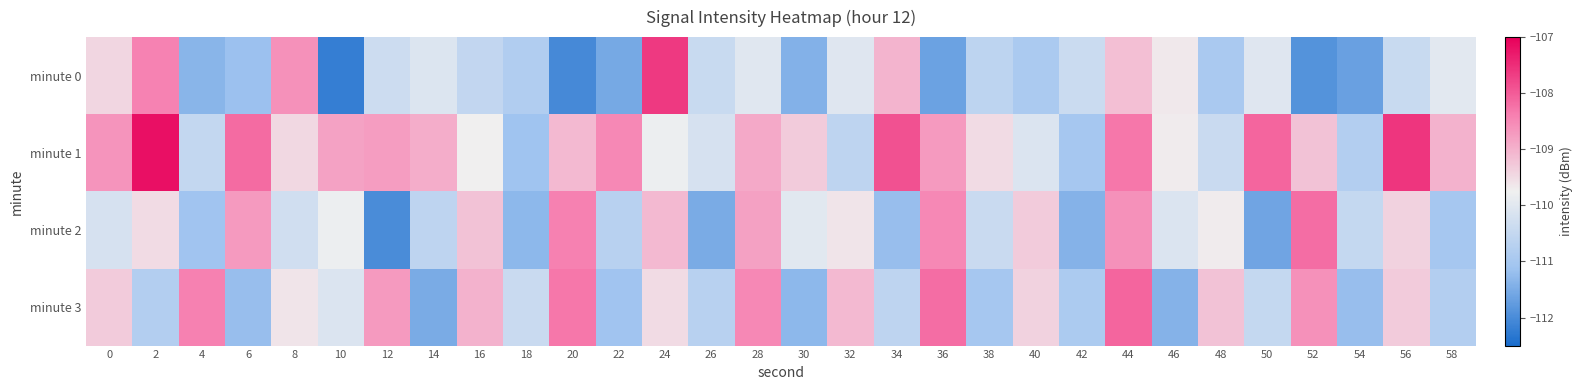

Reading left to right, what are all the values shown in this chart?

minute 0: 0=-109.4	2=-108.4	4=-111.4	6=-111.2	8=-108.6	10=-112.2	12=-110.4	14=-110.1	16=-110.5	18=-110.8	20=-112.0	22=-111.5	24=-107.6	26=-110.4	28=-110.0	30=-111.4	32=-110.0	34=-109.0	36=-111.6	38=-110.6	40=-110.9	42=-110.4	44=-109.2	46=-109.7	48=-110.9	50=-110.0	52=-111.9	54=-111.7	56=-110.4	58=-110.0
minute 1: 0=-108.6	2=-107.2	4=-110.5	6=-108.2	8=-109.5	10=-108.8	12=-108.8	14=-108.9	16=-109.7	18=-111.1	20=-109.1	22=-108.5	24=-109.8	26=-110.2	28=-108.9	30=-109.3	32=-110.6	34=-107.9	36=-108.7	38=-109.5	40=-110.1	42=-111.0	44=-108.3	46=-109.7	48=-110.4	50=-108.1	52=-109.2	54=-110.8	56=-107.6	58=-109.0
minute 2: 0=-110.2	2=-109.5	4=-111.1	6=-108.7	8=-110.3	10=-109.8	12=-112.0	14=-110.6	16=-109.2	18=-111.3	20=-108.4	22=-110.7	24=-109.1	26=-111.5	28=-108.8	30=-110.0	32=-109.6	34=-111.2	36=-108.5	38=-110.4	40=-109.3	42=-111.4	44=-108.6	46=-110.1	48=-109.7	50=-111.6	52=-108.2	54=-110.5	56=-109.4	58=-111.0
minute 3: 0=-109.3	2=-110.8	4=-108.4	6=-111.2	8=-109.6	10=-110.1	12=-108.7	14=-111.5	16=-109.0	18=-110.4	20=-108.3	22=-111.1	24=-109.5	26=-110.7	28=-108.5	30=-111.3	32=-109.1	34=-110.6	36=-108.2	38=-111.0	40=-109.4	42=-110.9	44=-108.1	46=-111.4	48=-109.2	50=-110.5	52=-108.6	54=-111.2	56=-109.3	58=-110.8